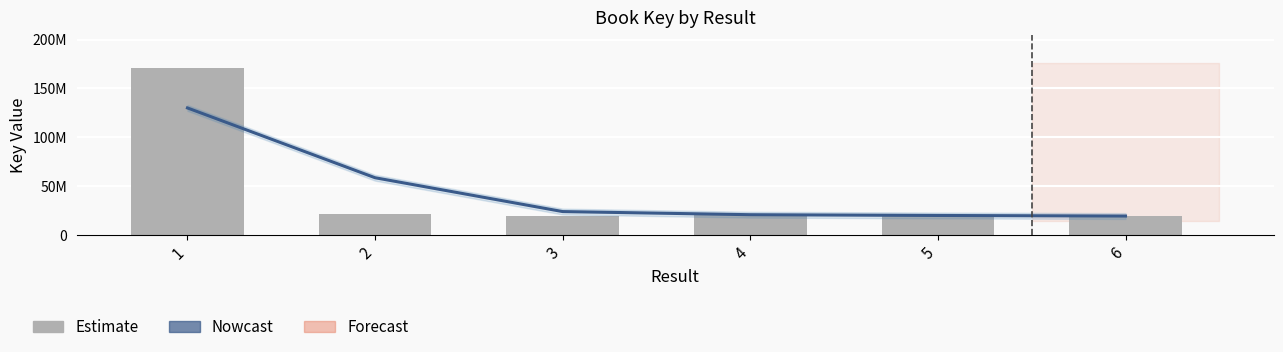

What is the difference between the maximum and minimum values in the Nowcast series?

110593836.7